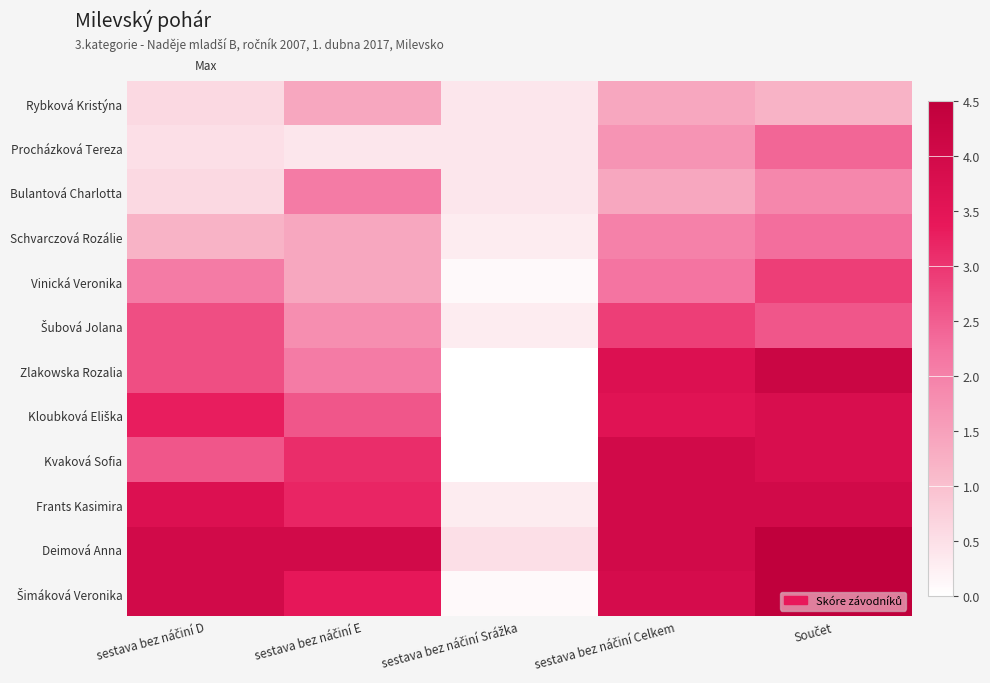

How many series are shown in this chart?

12